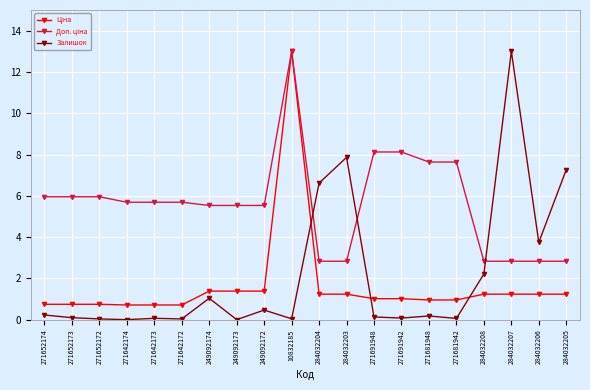

Which series has the largest range (max minus min)?

Залишок